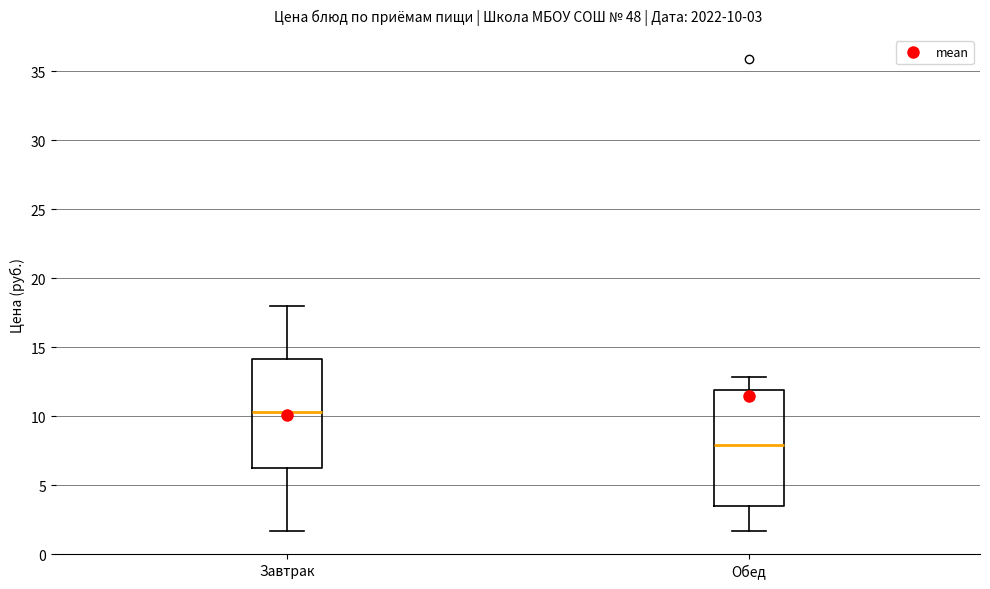

Which box has the lowest median line?

Обед